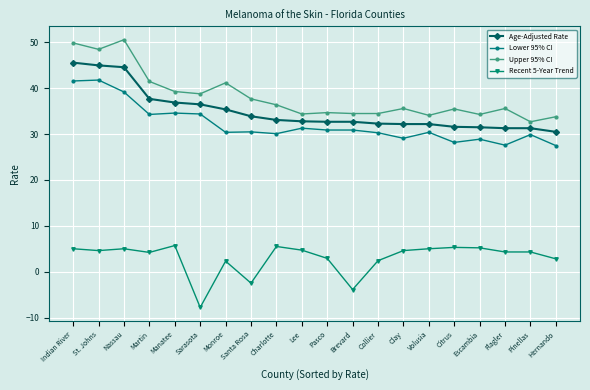

Read the Upper 95% CI value at Pasco.

34.7